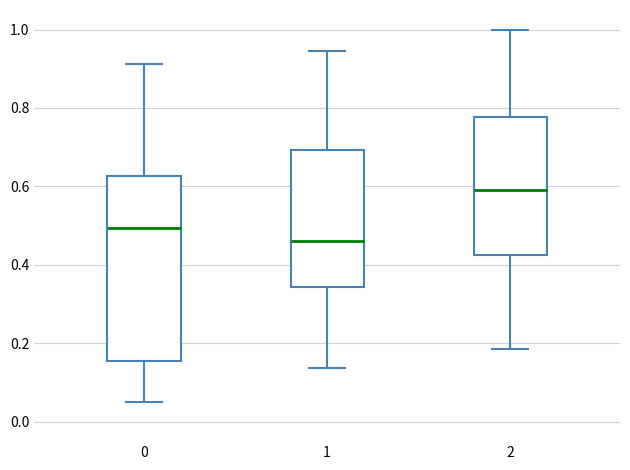

Reading left to right, read every box against the y-axis: the position of its median line, the range the box covers, and the ends of its whiskers. The values are not printed on the chart, so give them approximately, as read against the axis.

0: median 0.50, box 0.16 to 0.62, whiskers 0.06 to 0.92
1: median 0.46, box 0.34 to 0.70, whiskers 0.14 to 0.94
2: median 0.60, box 0.42 to 0.78, whiskers 0.18 to 1.00